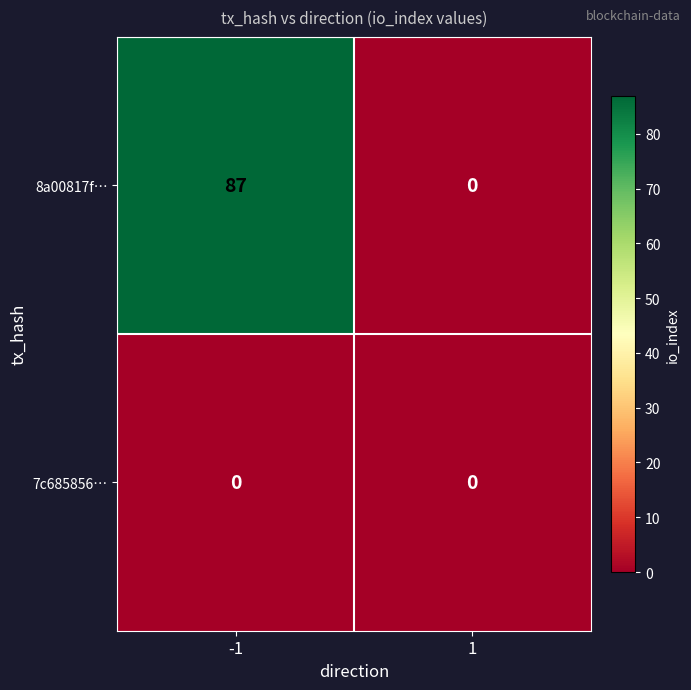

Reading right to left, what are all the values shown in this chart?

8a00817f…: 1=0	-1=87
7c685856…: 1=0	-1=0